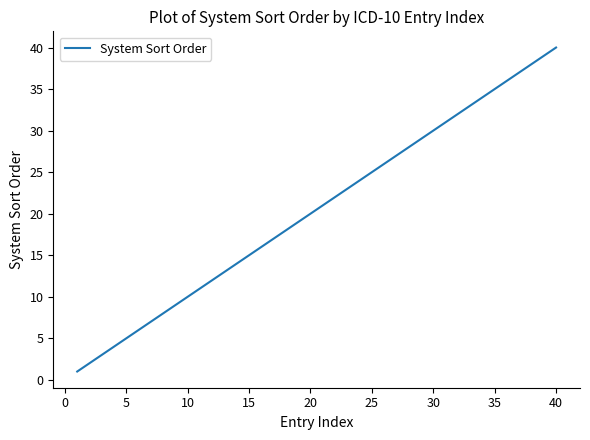

Which label corresponds to the largest value in the chart?

40